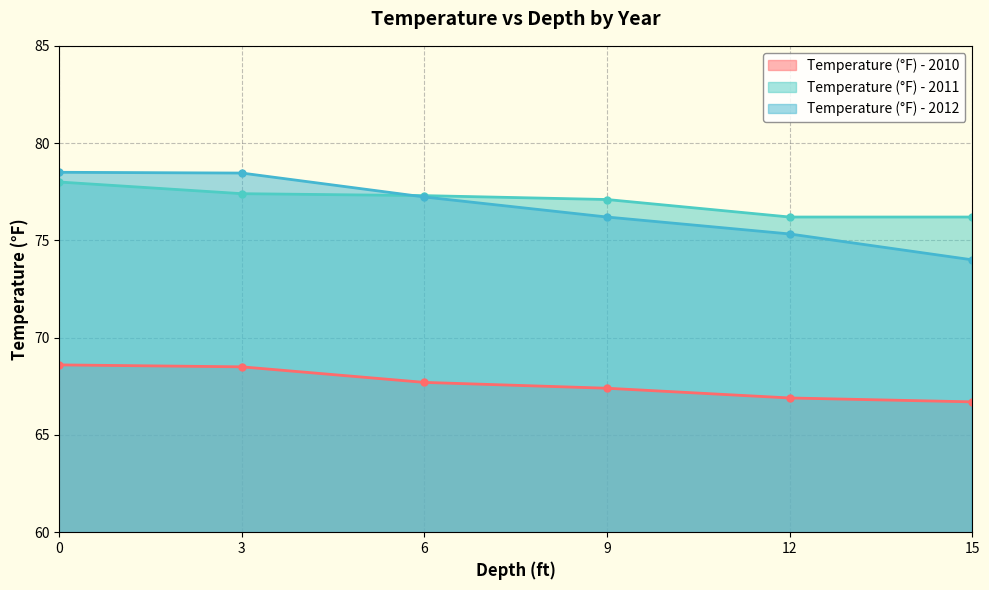

What is the difference between the highest and lowest values at 3?

10.0